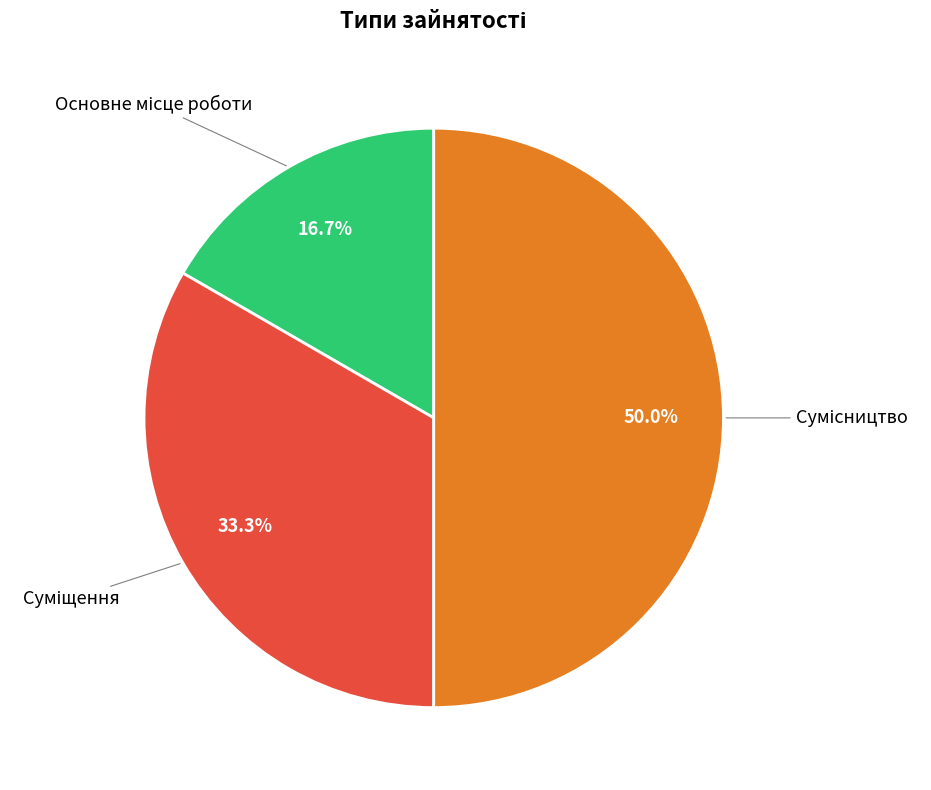

How many slices are in this pie chart?

3